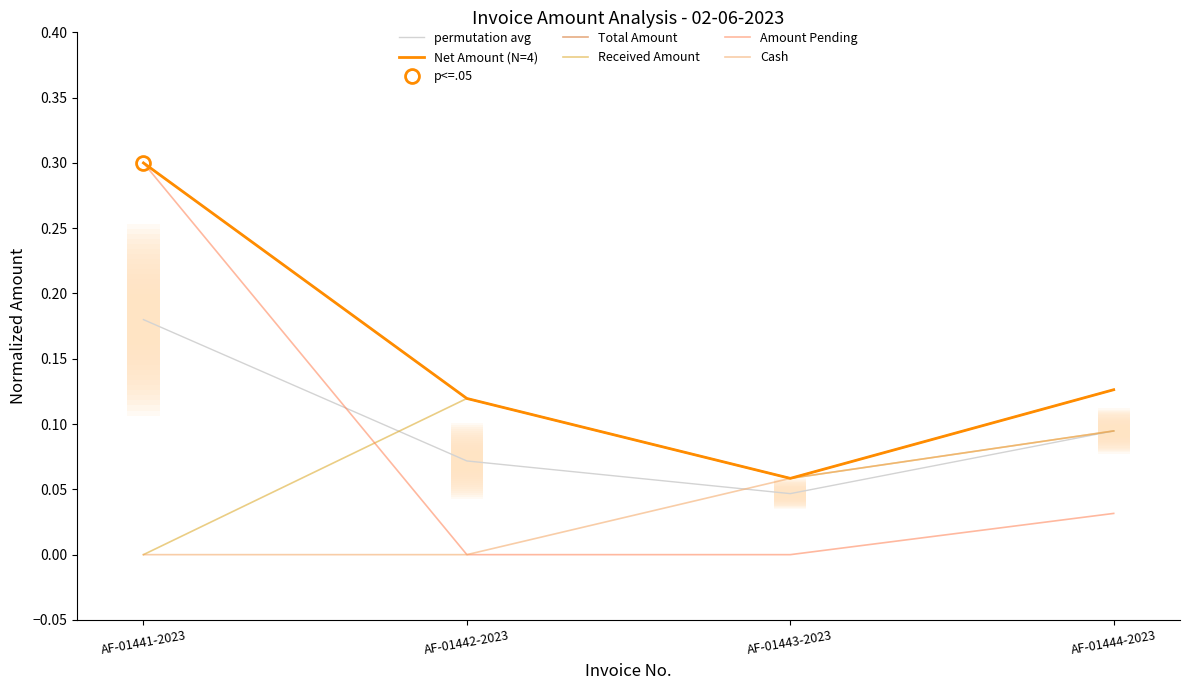

Which series changed the most between AF-01443-2023 and AF-01444-2023?

Net Amount (N=4)